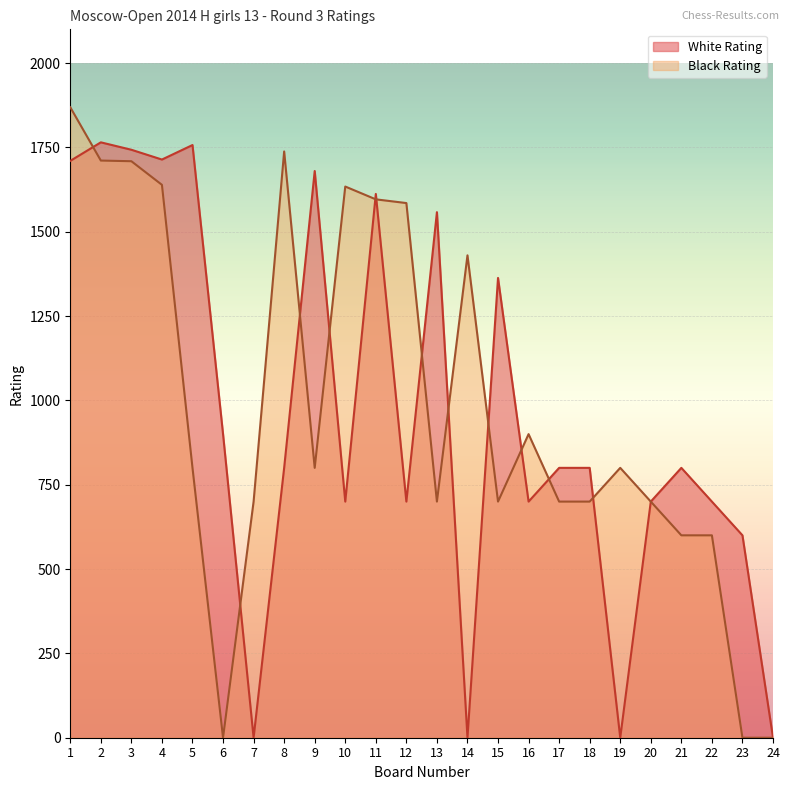

What is the total value across all series at 3?

3452